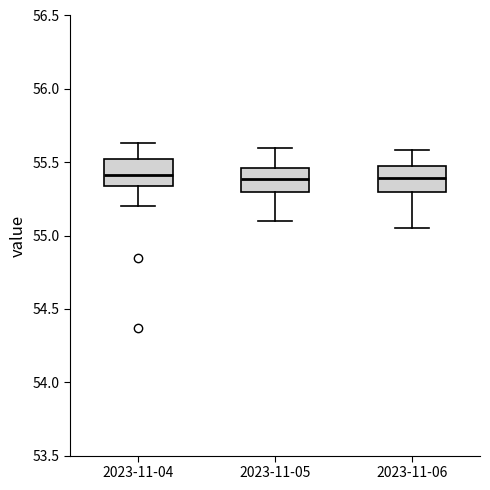

Where is the upper edge of the box for 2023-11-05 on the y-axis? The values are not printed on the chart, so give them approximately, as read against the axis.

55.45